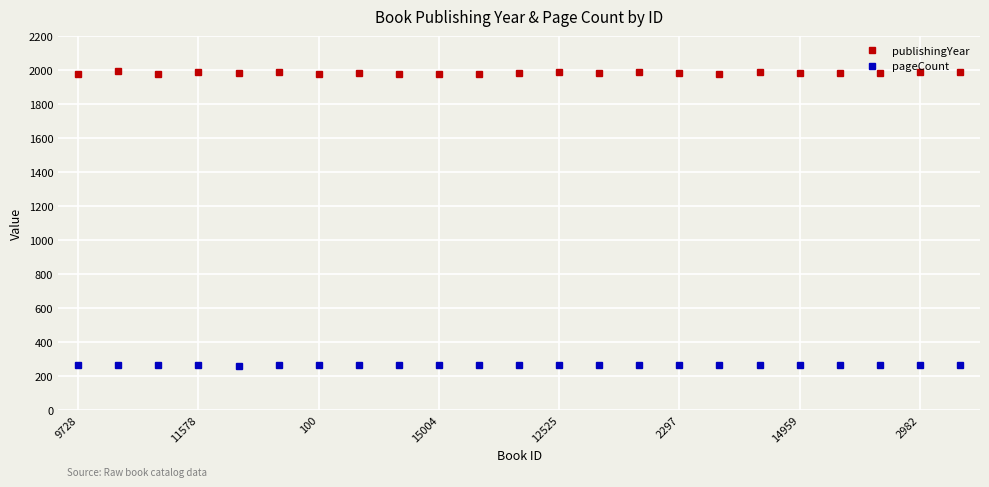

Does the chart display data point markers on the line(s)?

Yes